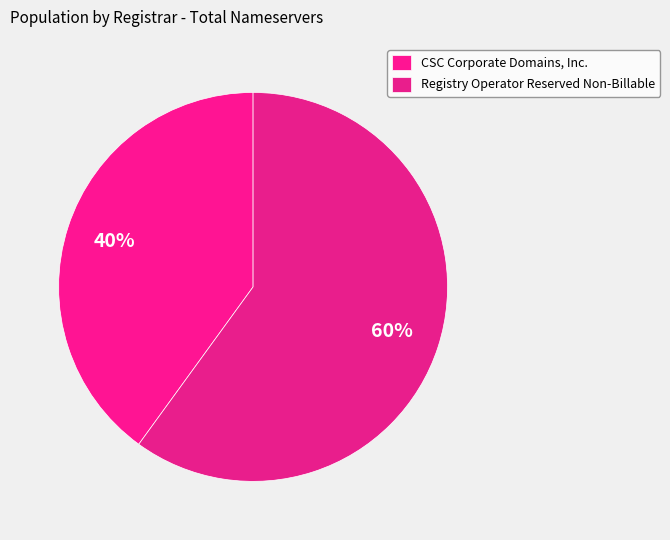

How many segments does this pie chart have?

2